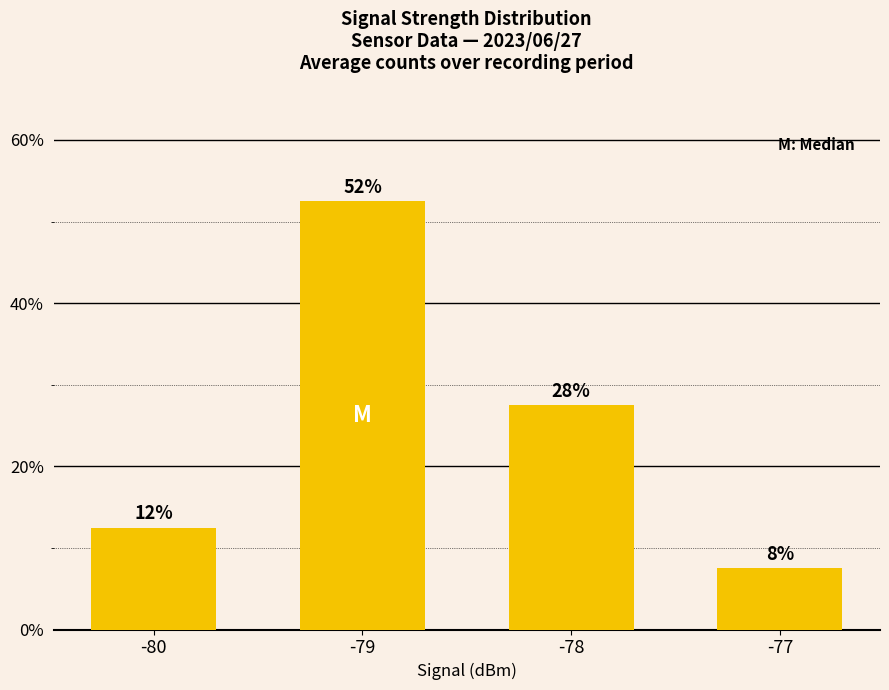

How many bars are there in total?

4